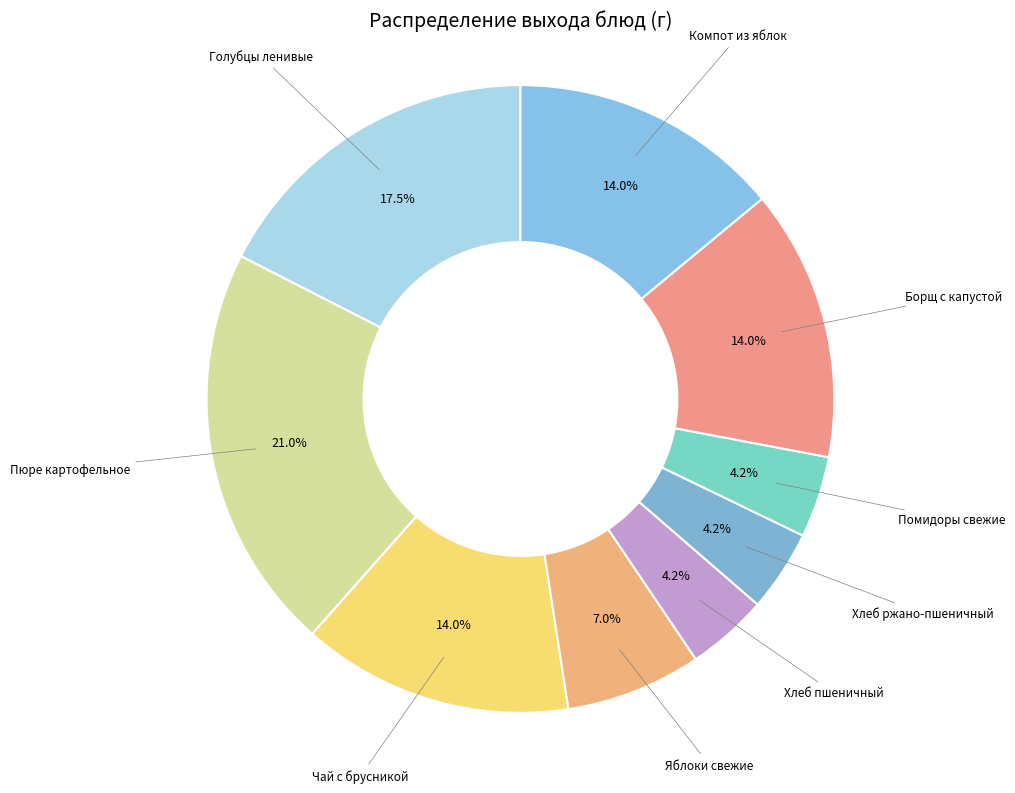

To the nearest percent, what is the average slice percentage?

11%